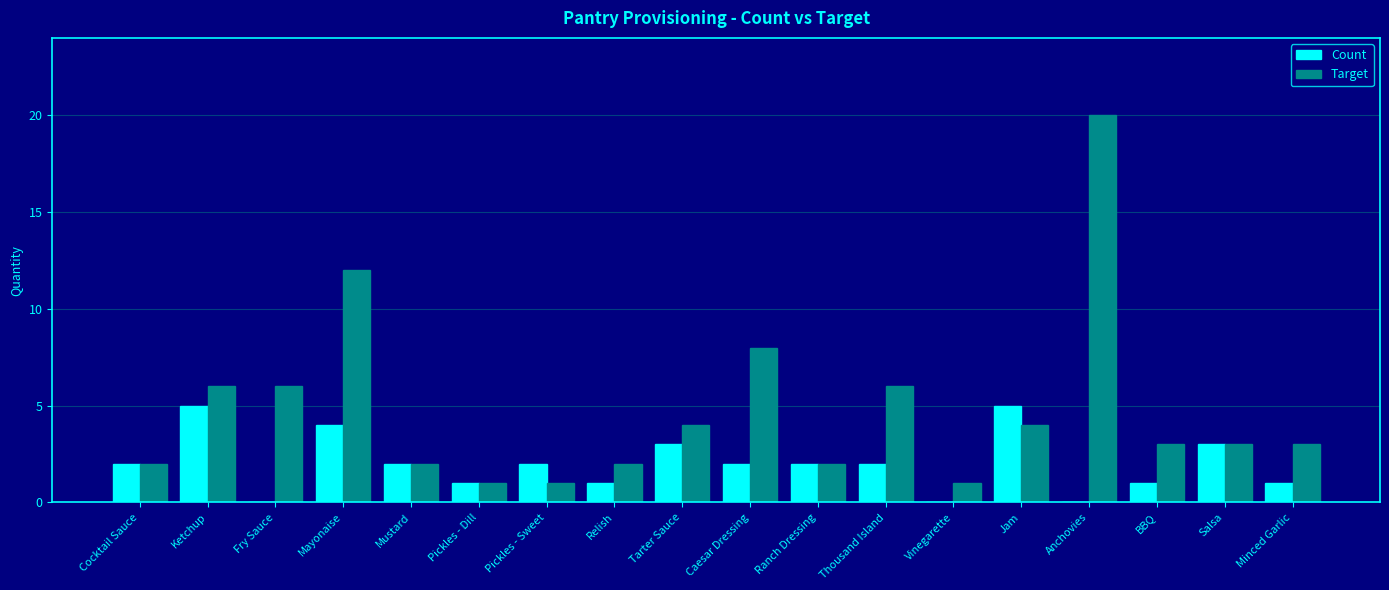

What is the total value across all series at Pickles - Sweet?

3